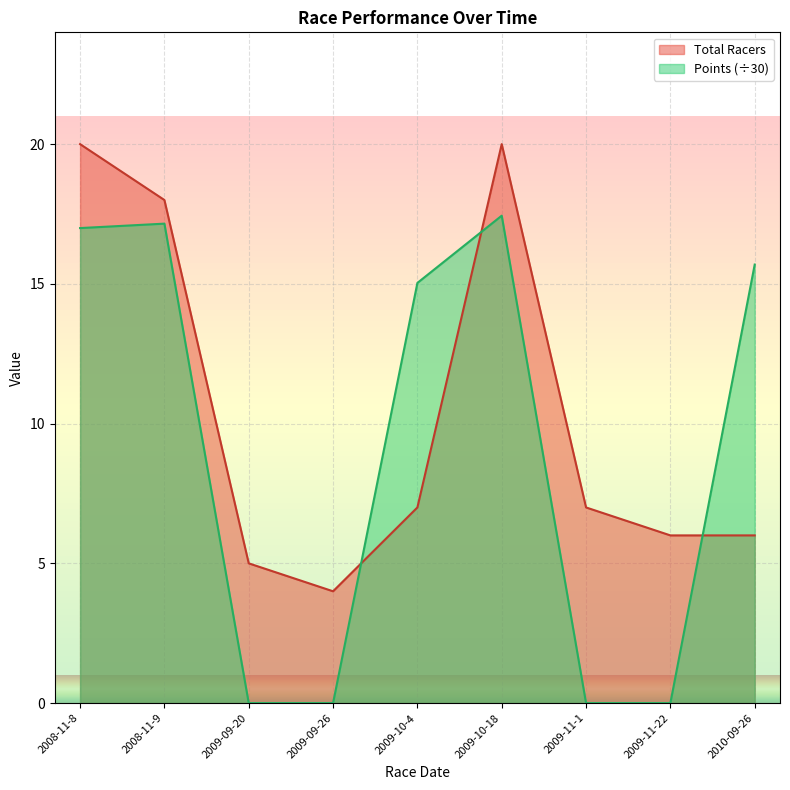

Rank the series by their average value, from highest to lowest.

Total Racers, Points (÷30)